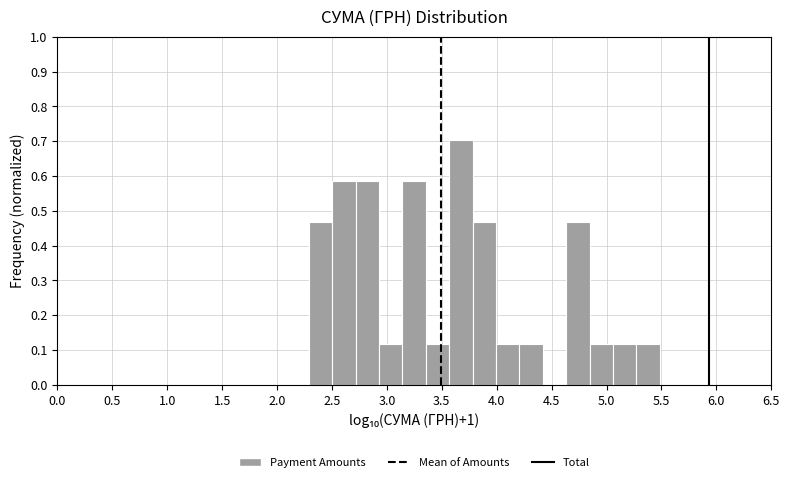

Reading left to right, transcribe this chart: for each bar, give the range it covers on the x-axis and its height. Neither the bar edges nor the heights are printed on the chart, so give them approximately, as read against the axes.

2.30 to 2.50: 0.47
2.50 to 2.70: 0.59
2.70 to 2.95: 0.59
2.95 to 3.15: 0.12
3.15 to 3.35: 0.59
3.35 to 3.55: 0.12
3.55 to 3.80: 0.70
3.80 to 4.00: 0.47
4.00 to 4.20: 0.12
4.20 to 4.40: 0.12
4.40 to 4.65: 0
4.65 to 4.85: 0.47
4.85 to 5.05: 0.12
5.05 to 5.25: 0.12
5.25 to 5.50: 0.12